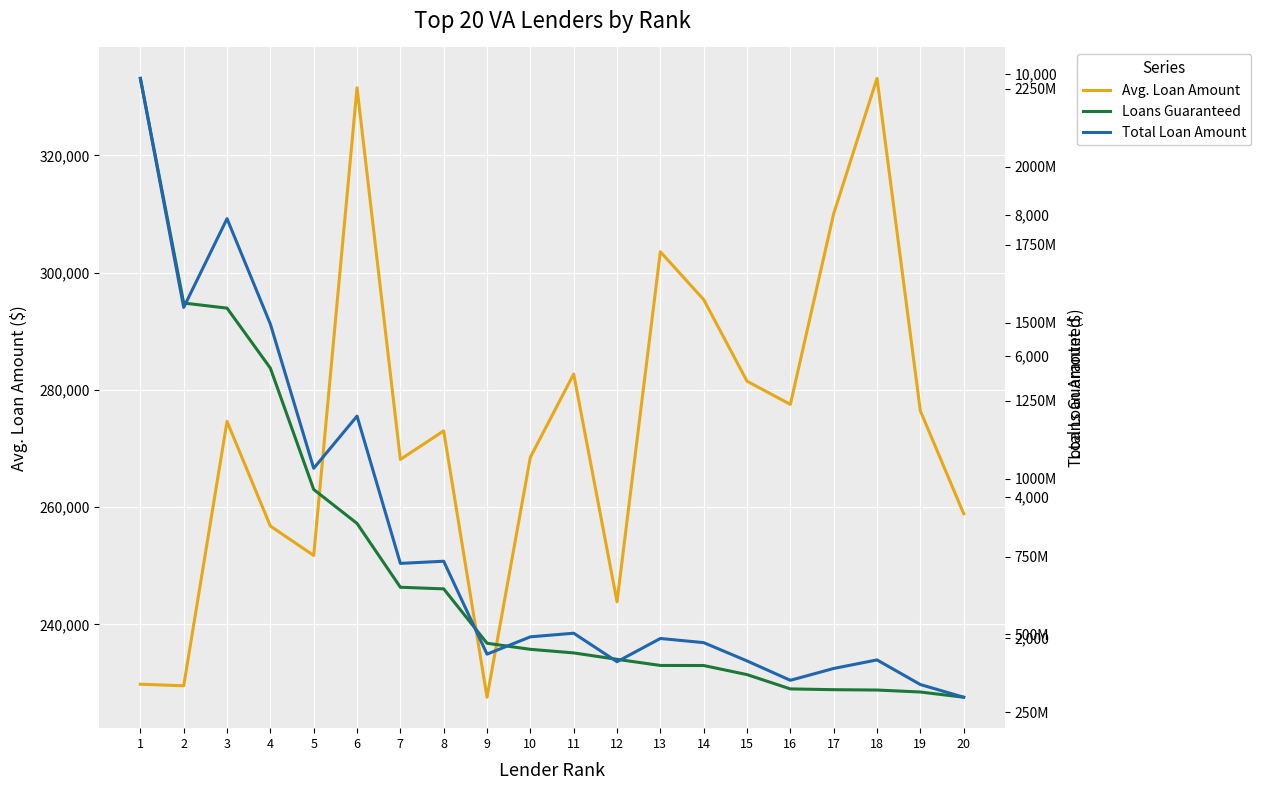

In Total Loan Amount, how many points are lower than both neighbors (excluding endpoints)?

6